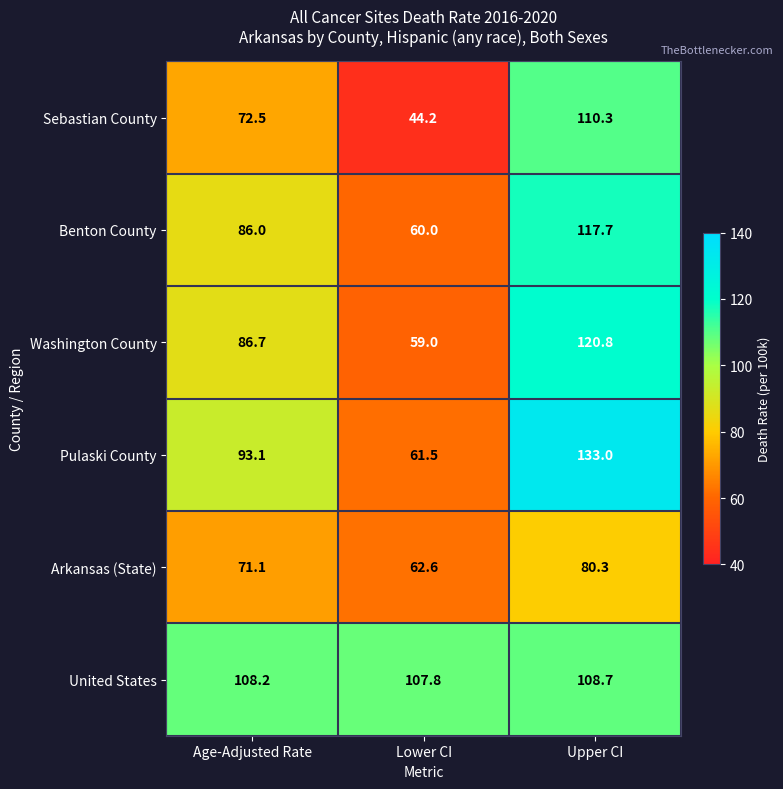

How many values in the Pulaski County series exceed 93?

2